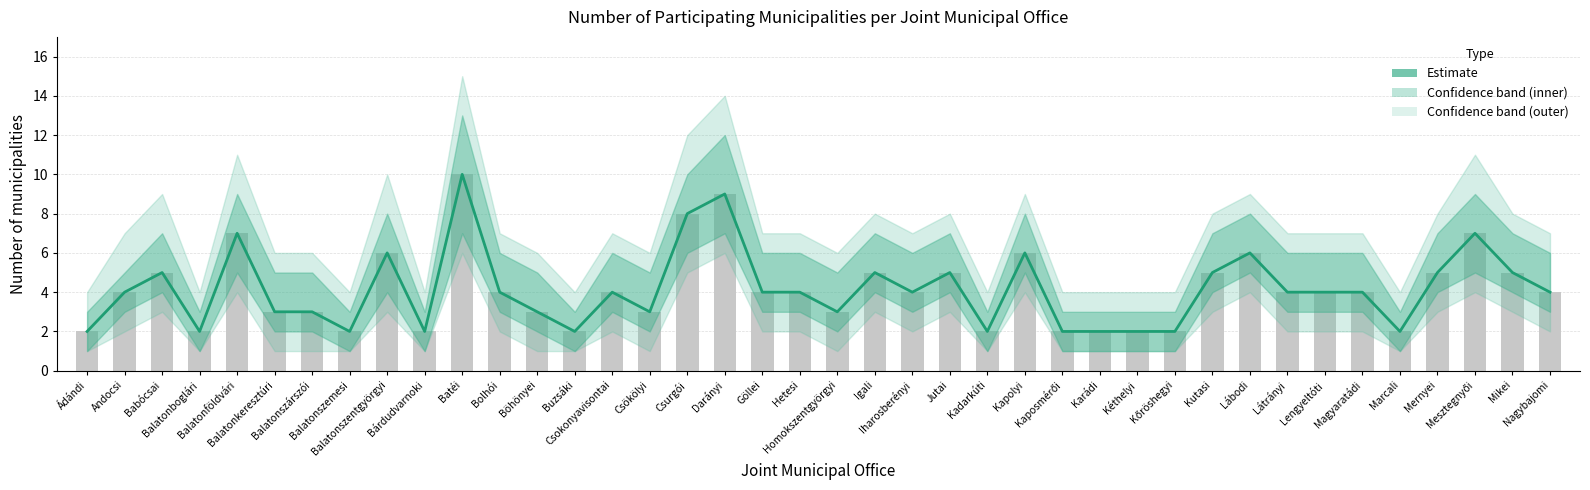

What is the change in value from Batéi to Kéthelyi?

-8